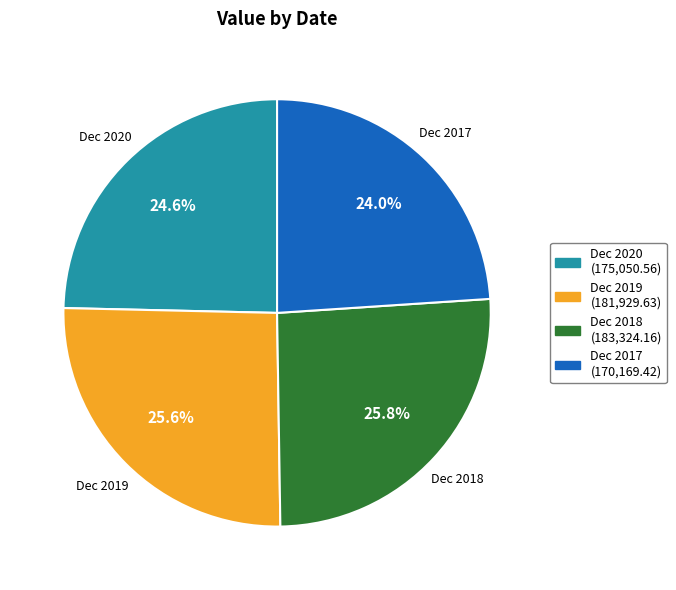

Is there a majority slice in this chart?

No